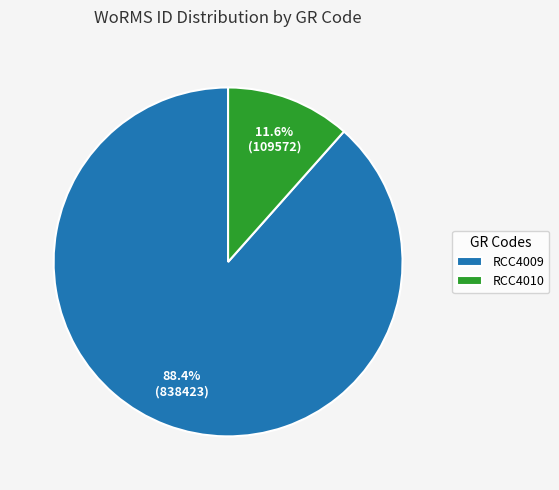

True or false: RCC4010 accounts for 12% of the total.

True